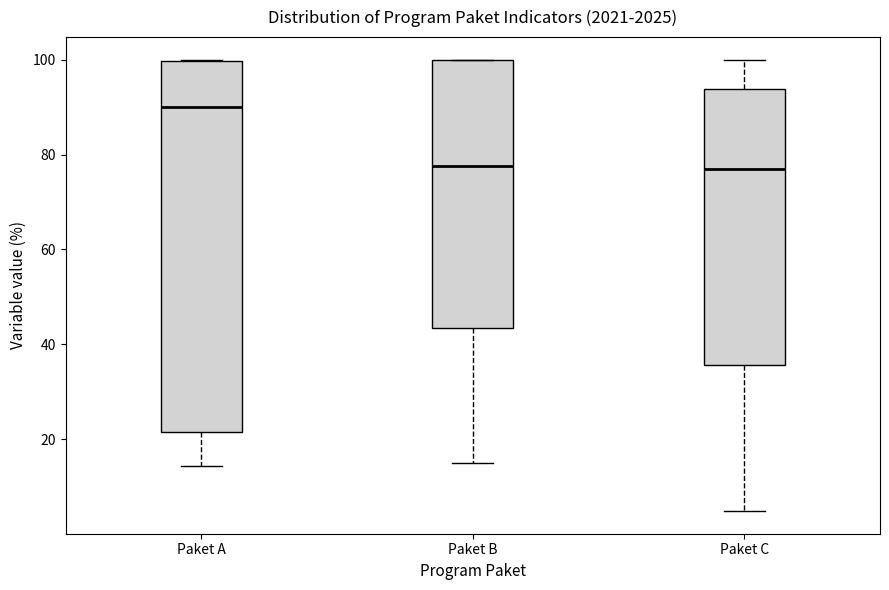

Reading left to right, transcribe this box plot: for each box, give where its median line is, the range the box spans, and where its two whiskers end, as read against the y-axis. The values are not printed on the chart, so give them approximately, as read against the axis.

Paket A: median 90, box 22 to 100, whiskers 14 to 100
Paket B: median 78, box 44 to 100, whiskers 16 to 100
Paket C: median 78, box 36 to 94, whiskers 4 to 100